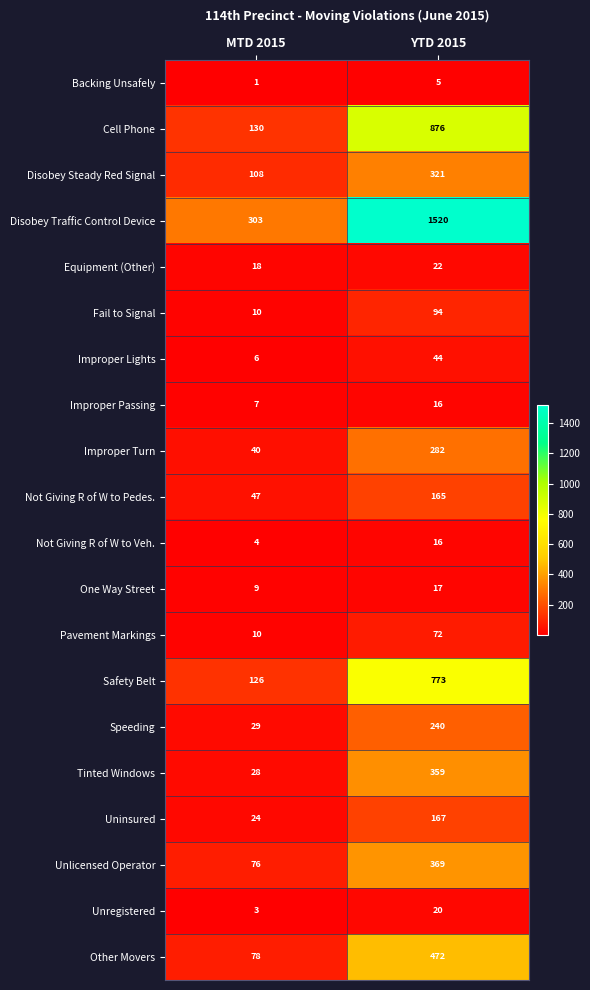

What is the difference between the Tinted Windows values at MTD 2015 and YTD 2015?

331